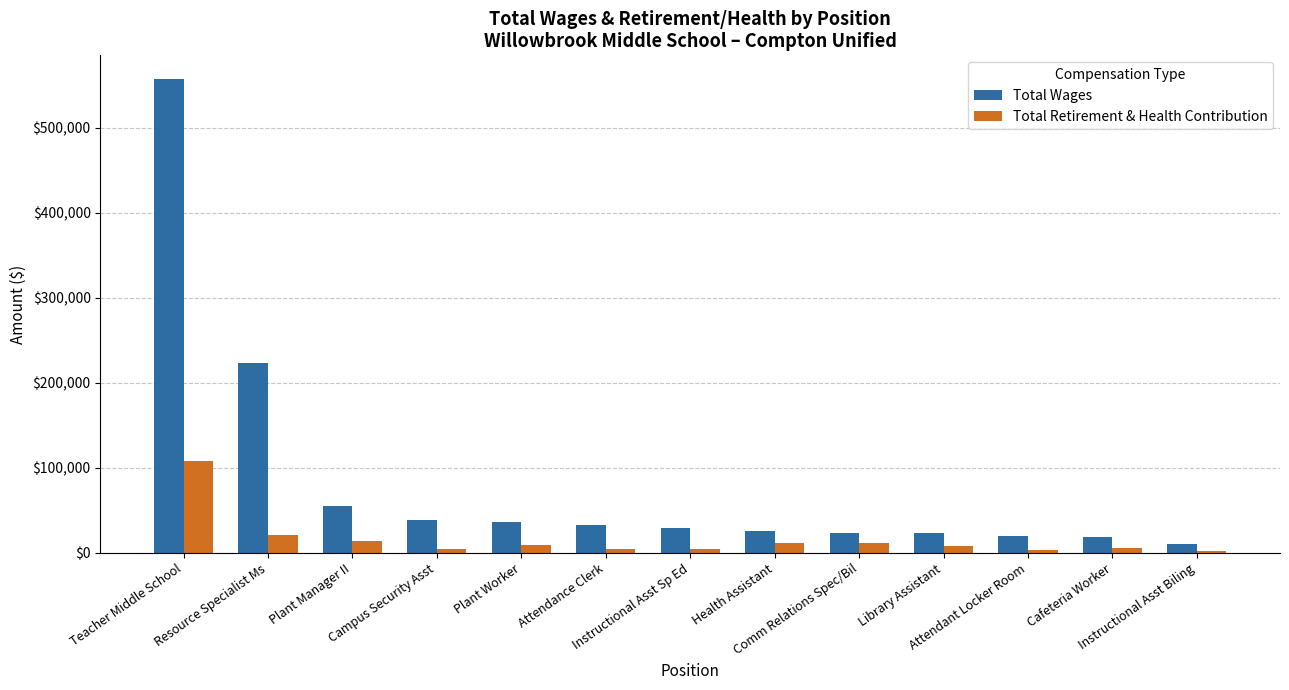

What is the highest value of the Total Retirement & Health Contribution series?

108490